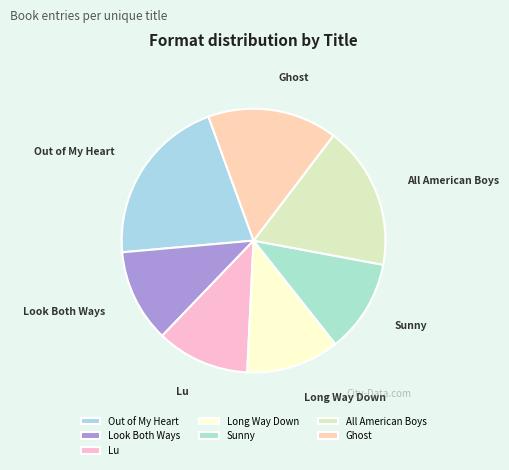

Is All American Boys the majority of the pie?

No